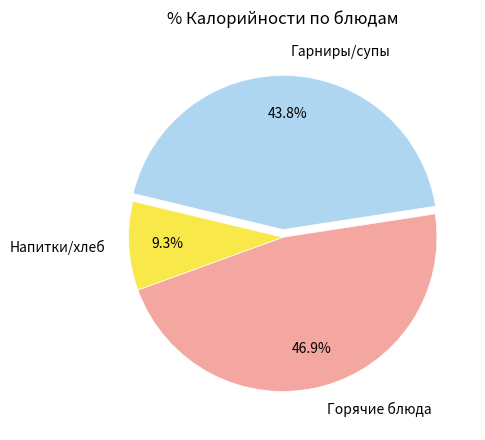

Is there any slice that represents more than half of the pie?

No